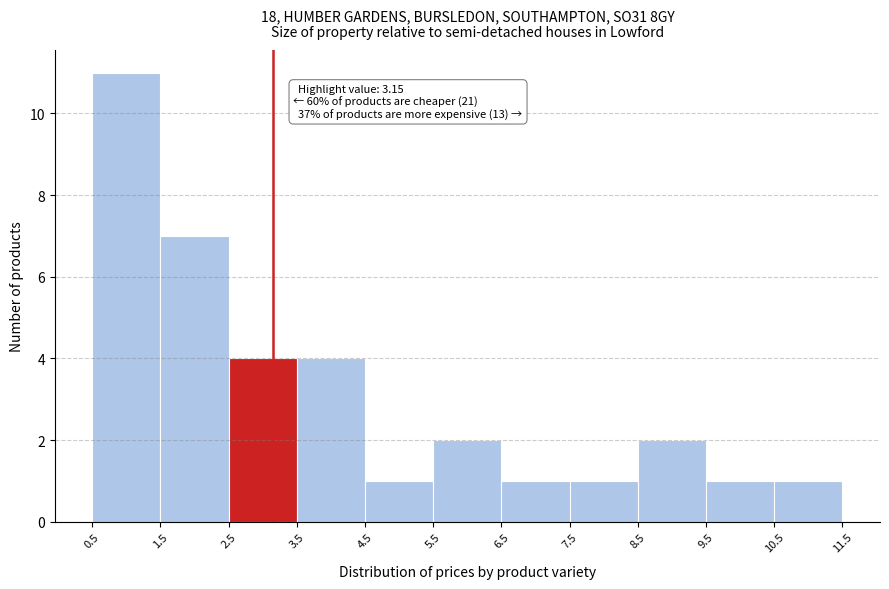

Over which range of the x-axis is the bar tallest?

0.5 to 1.5